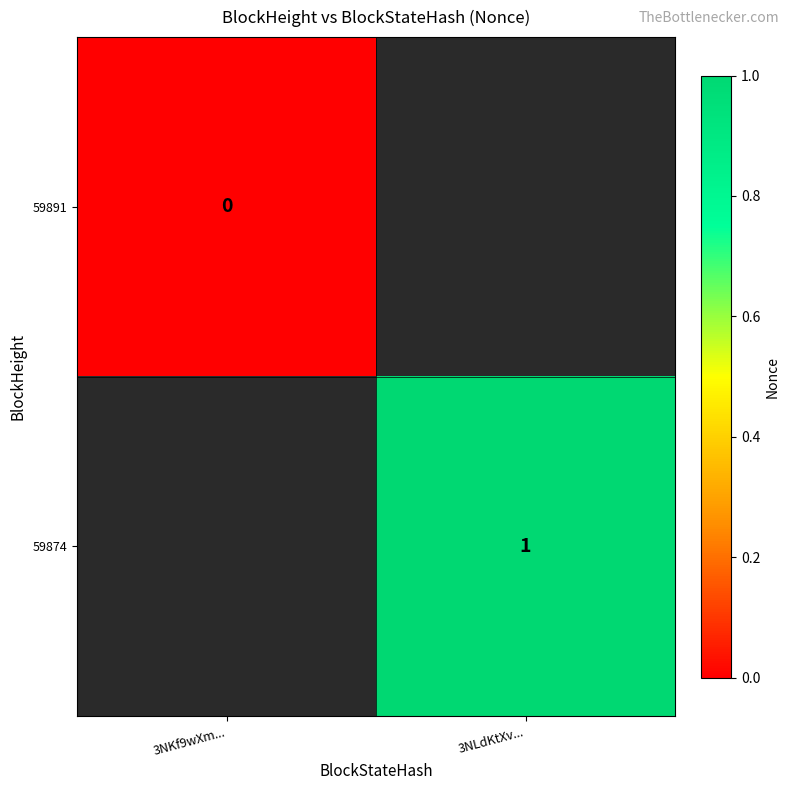

Which label corresponds to the smallest value in the chart?

3NKf9wXm...